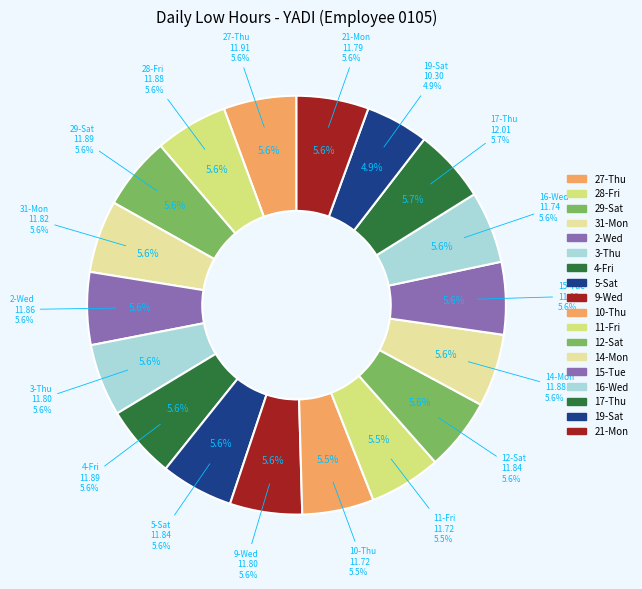

Count the number of slices in the pie.

18